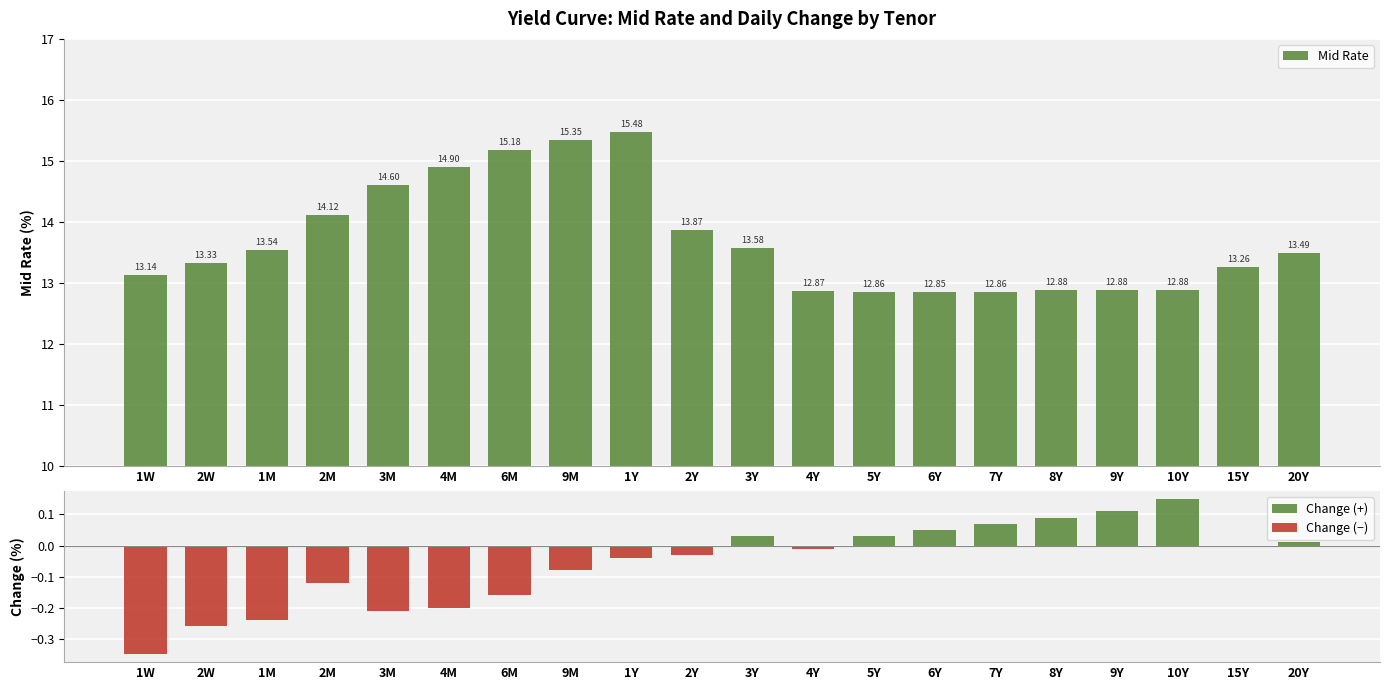

What is the average value of the Mid Rate series?

13.7